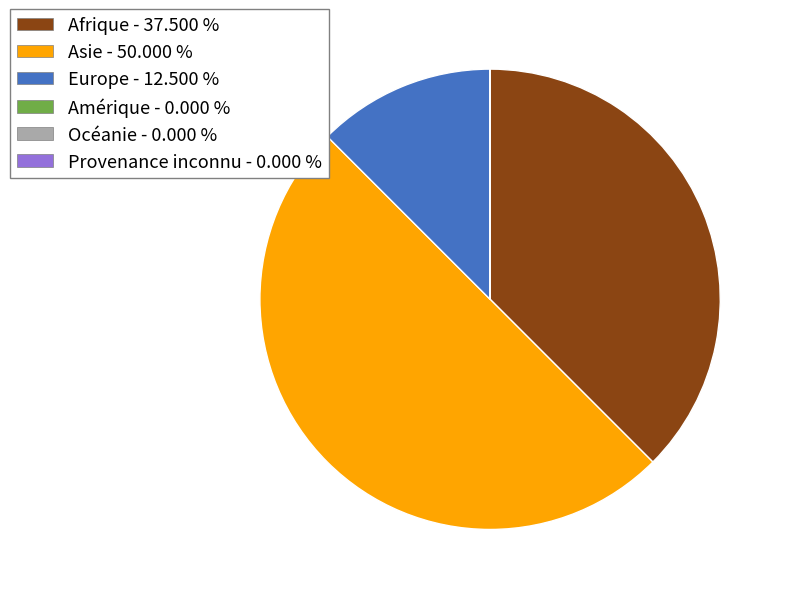

What is the largest slice in the pie chart?

Asie